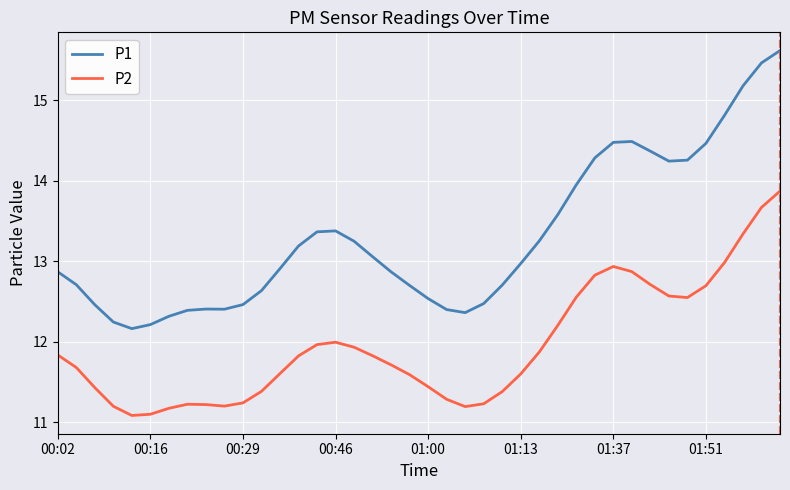

Which series has the widest spread of values?

P1